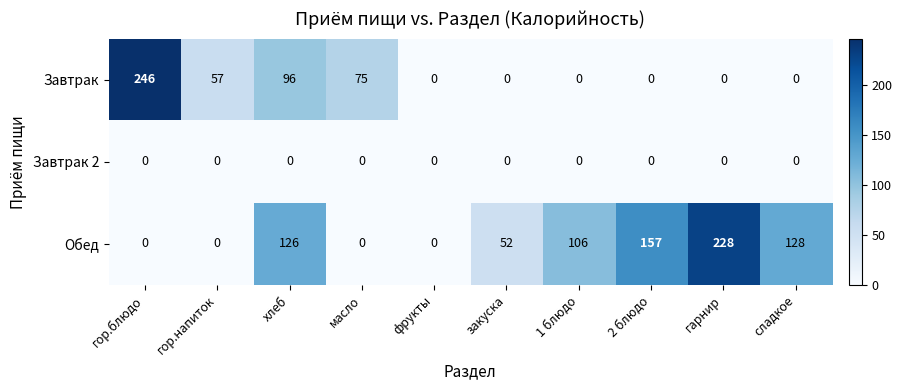

Reading left to right, list all the values displayed in this chart.

Завтрак: 246	57	96	75	0	0	0	0	0	0
Завтрак 2: 0	0	0	0	0	0	0	0	0	0
Обед: 0	0	126	0	0	52	106	157	228	128